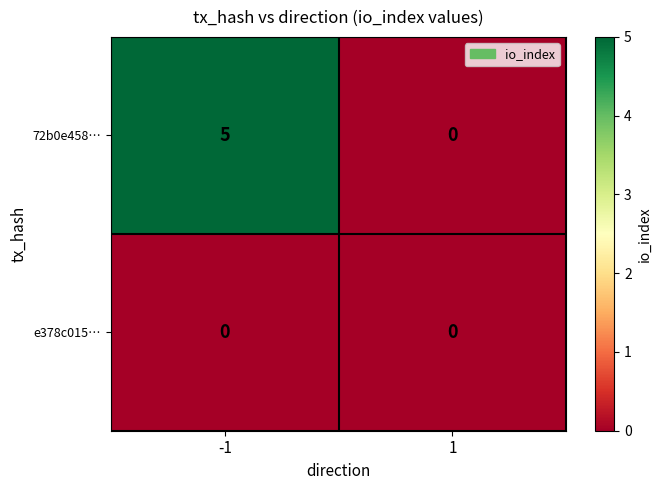

What is the difference between the highest and lowest values at -1?

5